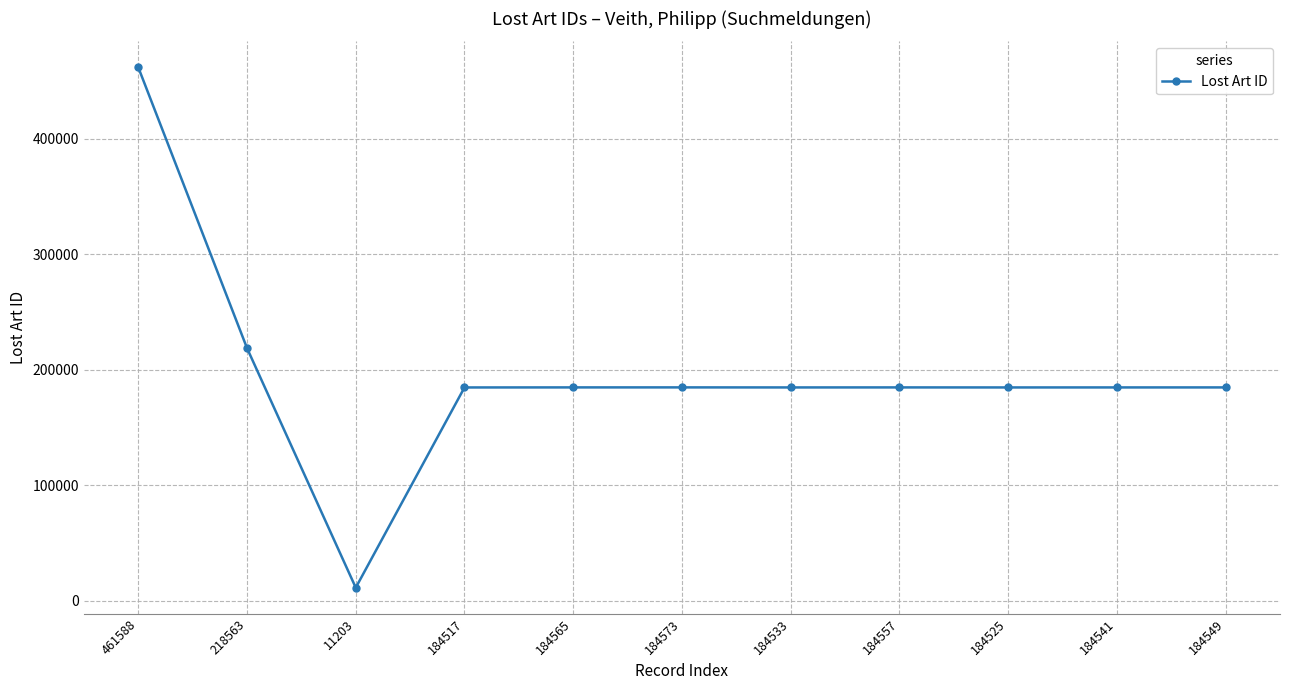

What is the difference between the maximum and minimum values?

450385